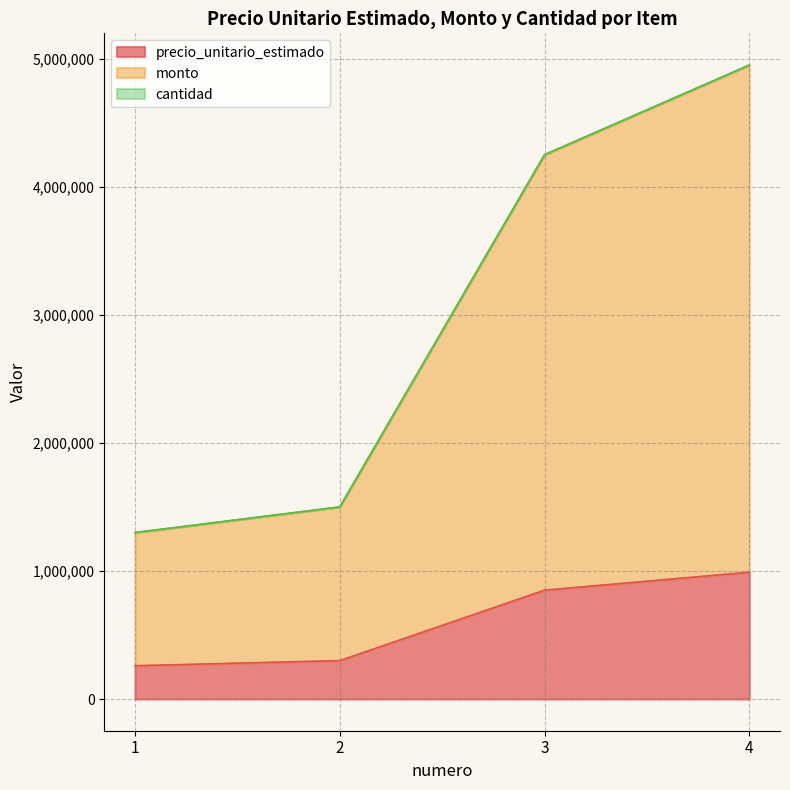

What is the value of the precio_unitario_estimado point at the 4th from the left?

990000